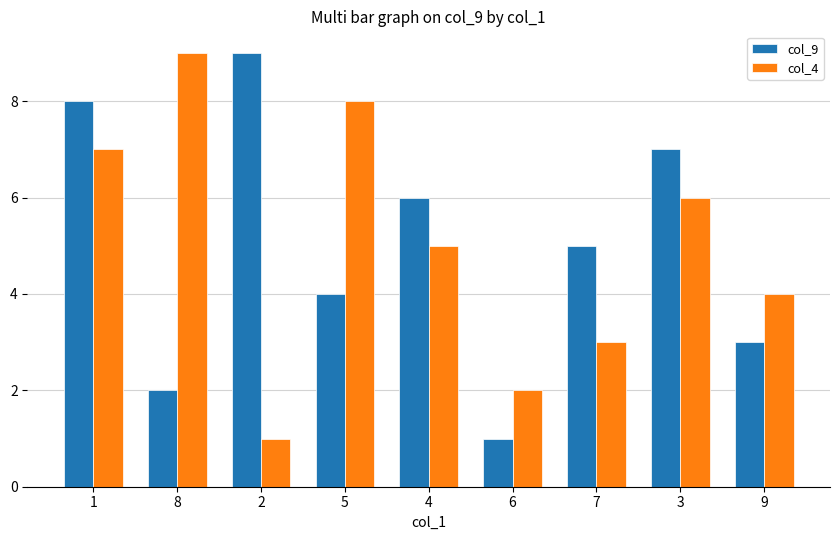

How many series are shown in this chart?

2